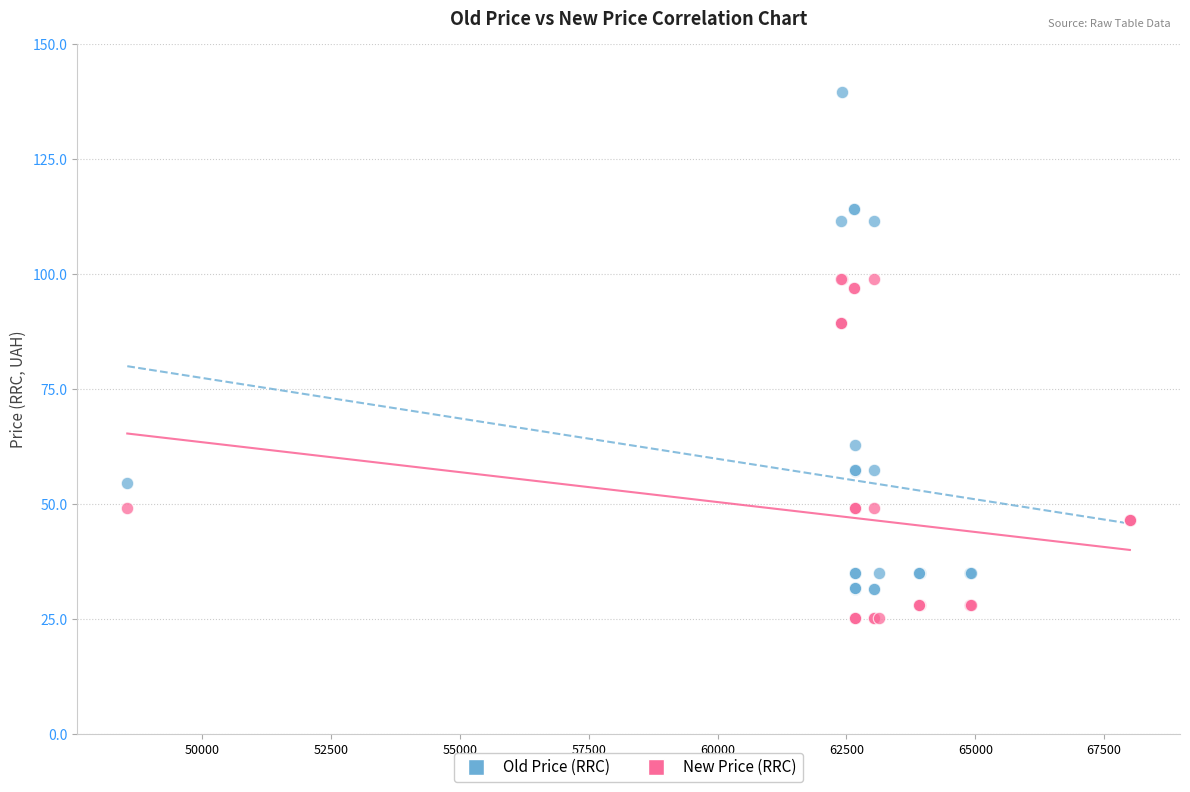

Which series reaches the maximum Y coordinate?

Old Price (RRC)